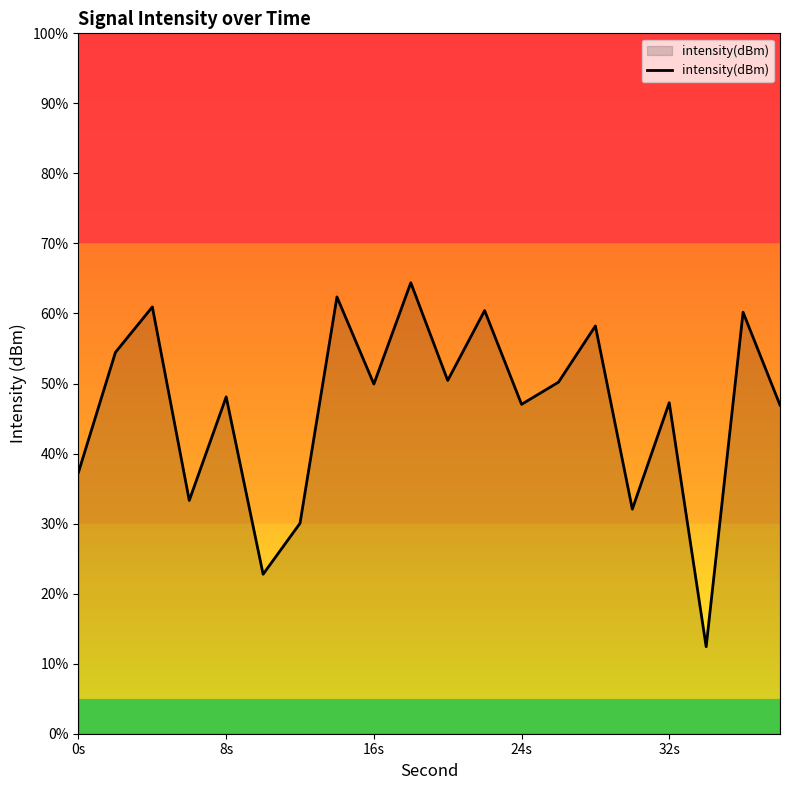

Read the value at 0s.

-135.1